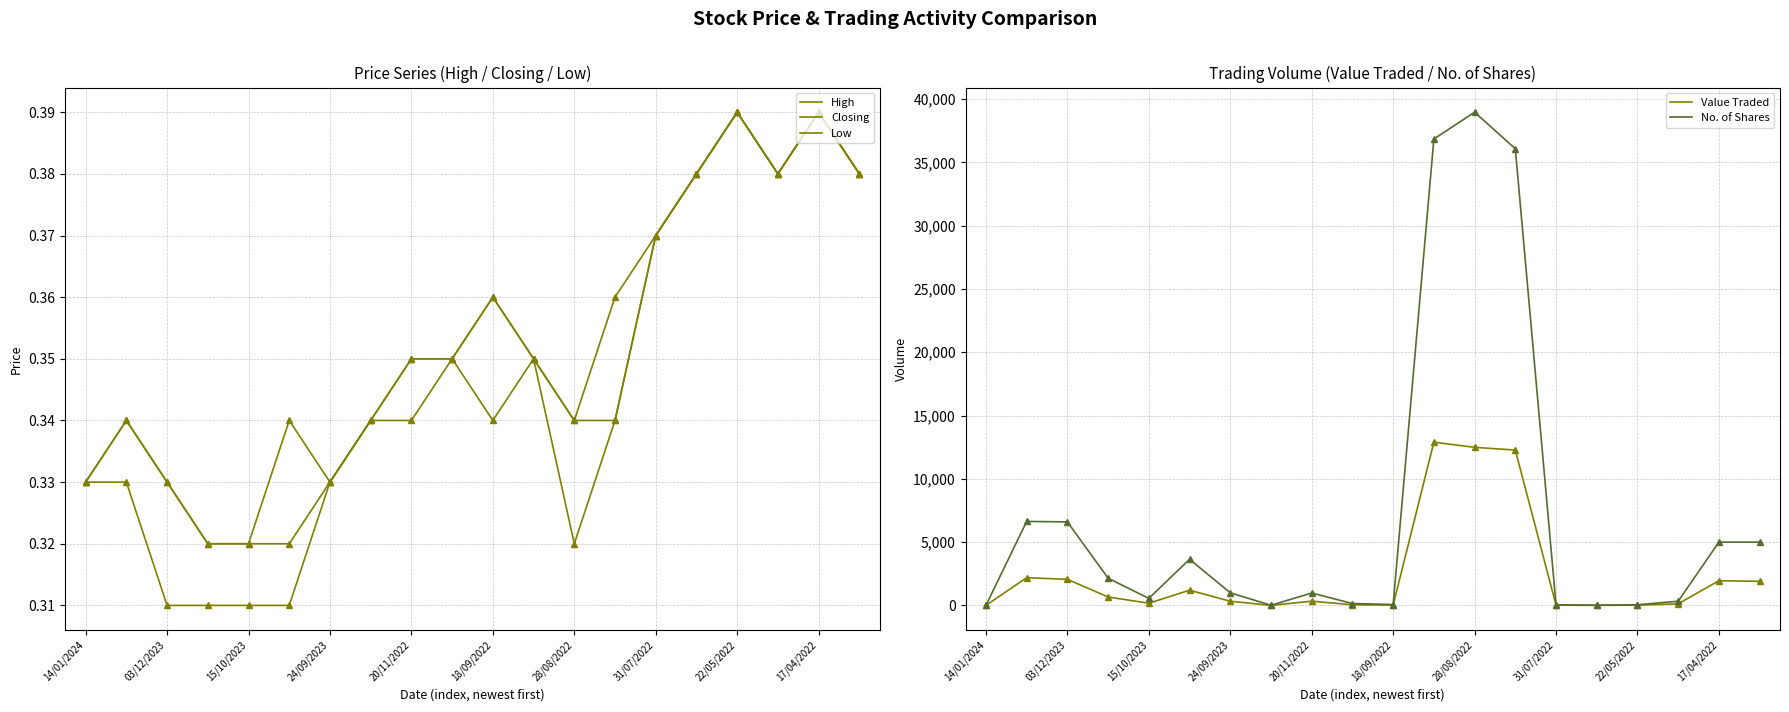

The High series shows 0.3 at 04/09/2022. True or false?

True